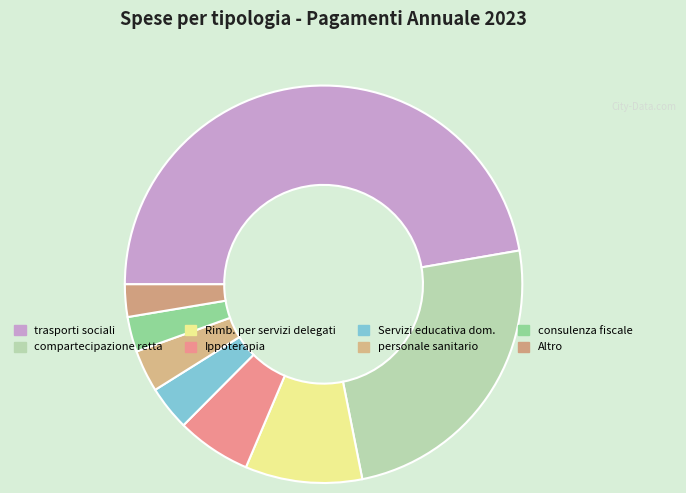

Is there any slice that represents more than half of the pie?

No